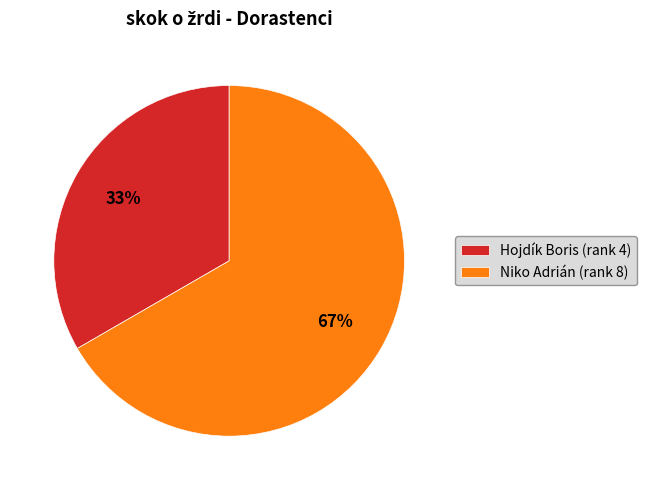

Which slice is the smallest?

Hojdík Boris